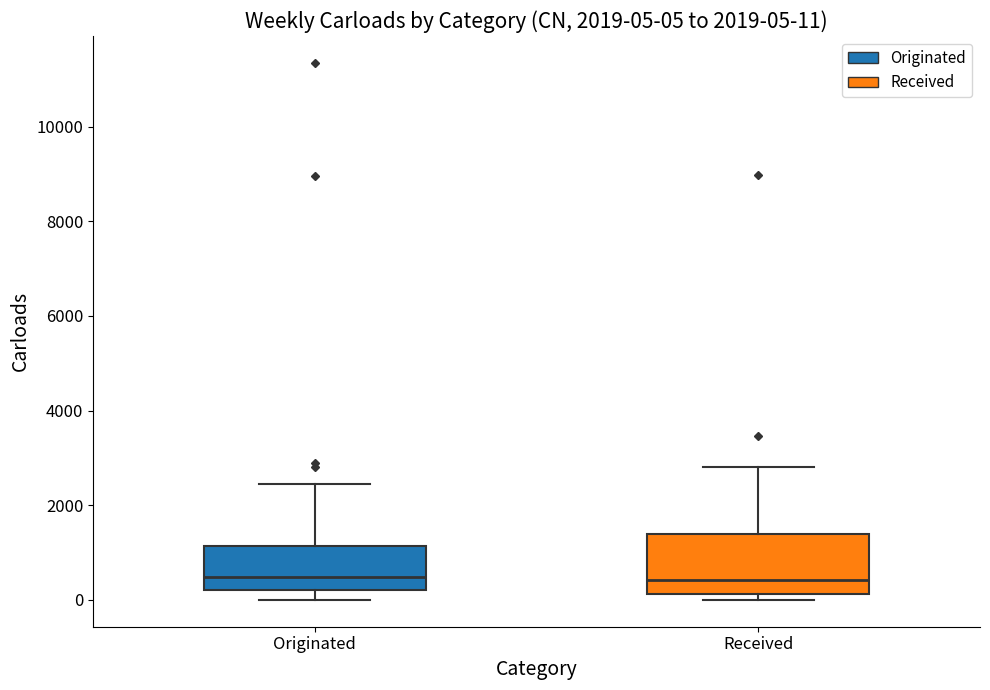

Comparing the boxes themselves (not the whiskers), which one is the tallest?

Received